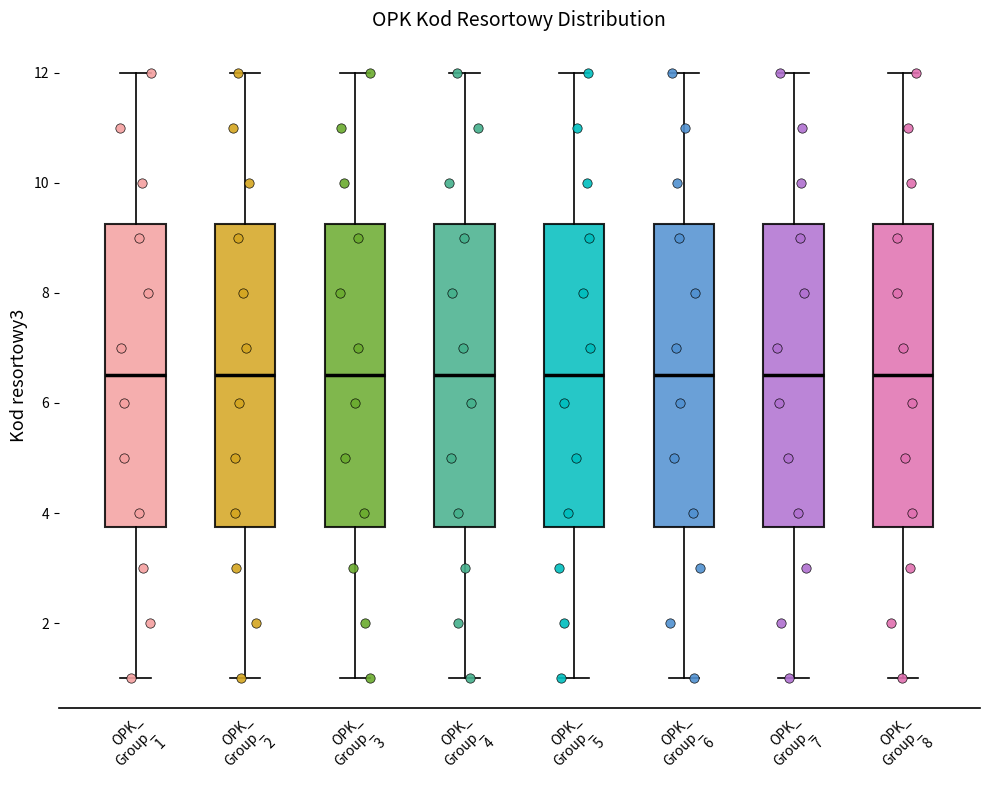

Where does the lower whisker of the box for OPK_ Group_ 3 end on the y-axis? The values are not printed on the chart, so give them approximately, as read against the axis.

1.0